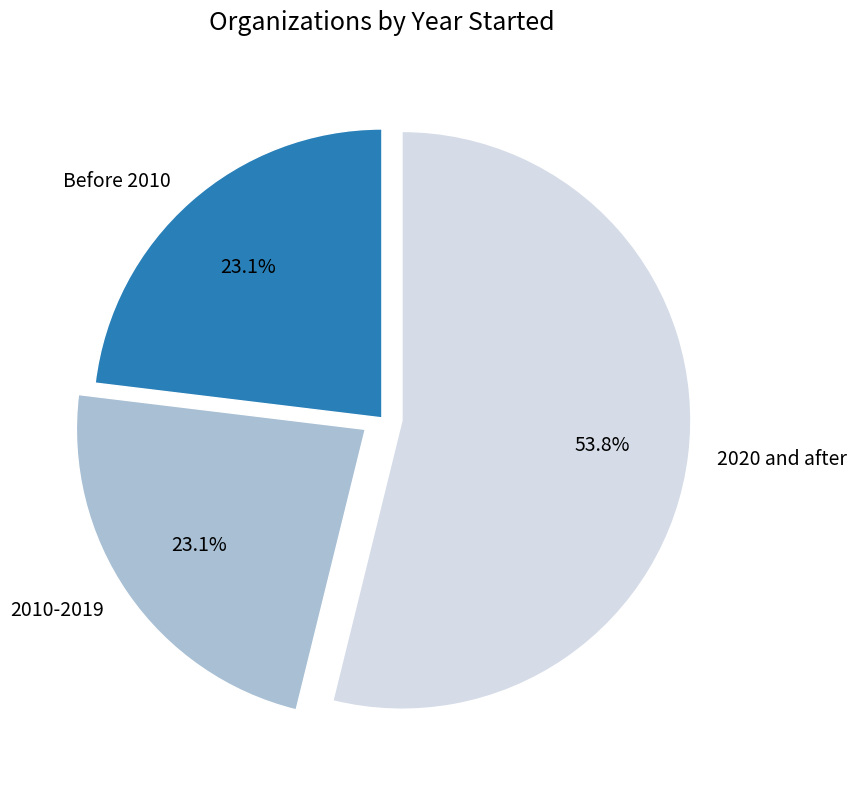

What is the total percentage of Before 2010 and 2010-2019?

46.2%